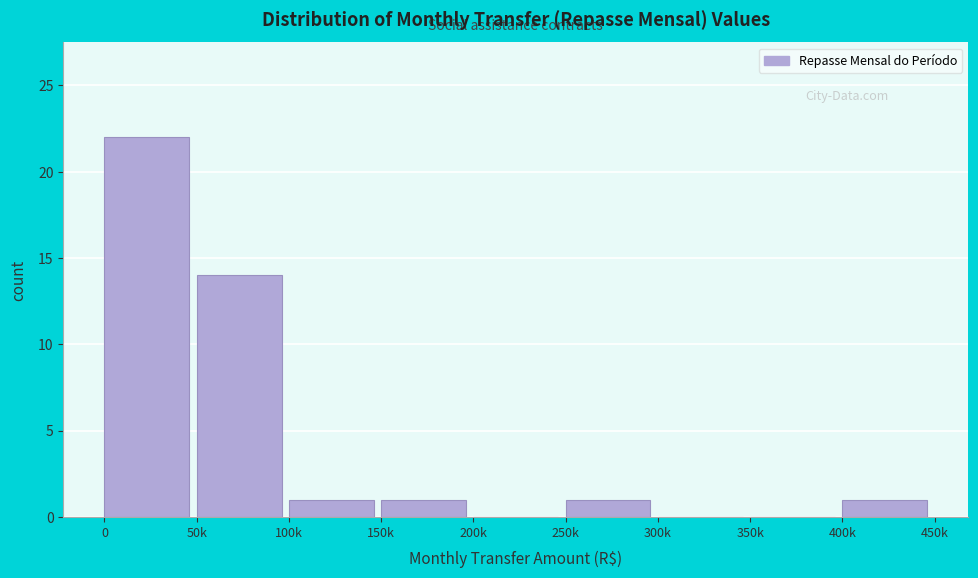

Reading right to left, what are all the values shown in this chart?

400k=1	350k=0	300k=0	250k=1	200k=0	150k=1	100k=1	50k=14	0=22